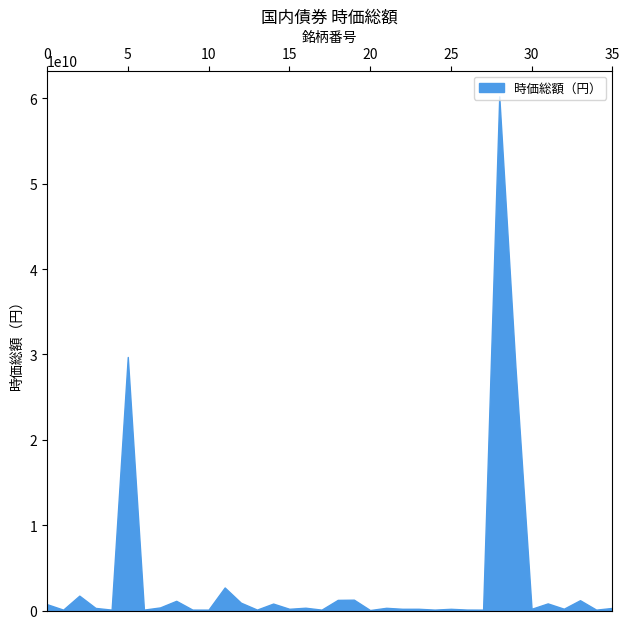

How many points are higher than both their immediate neighbors (excluding endpoints)?

13